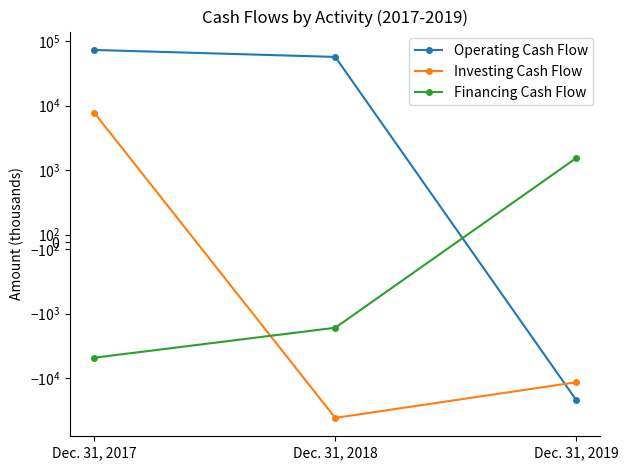

Reading left to right, extract all data points from this chart.

Operating Cash Flow: 73085	56987	-21789
Investing Cash Flow: 7699	-41492	-11647
Financing Cash Flow: -4841	-1663	1535